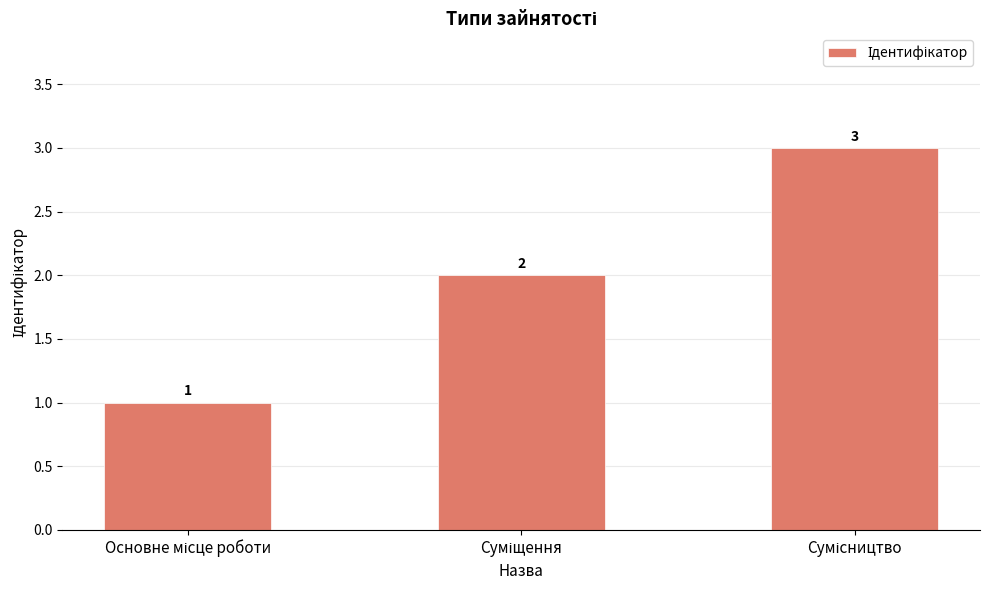

Count the number of categories in the chart.

3